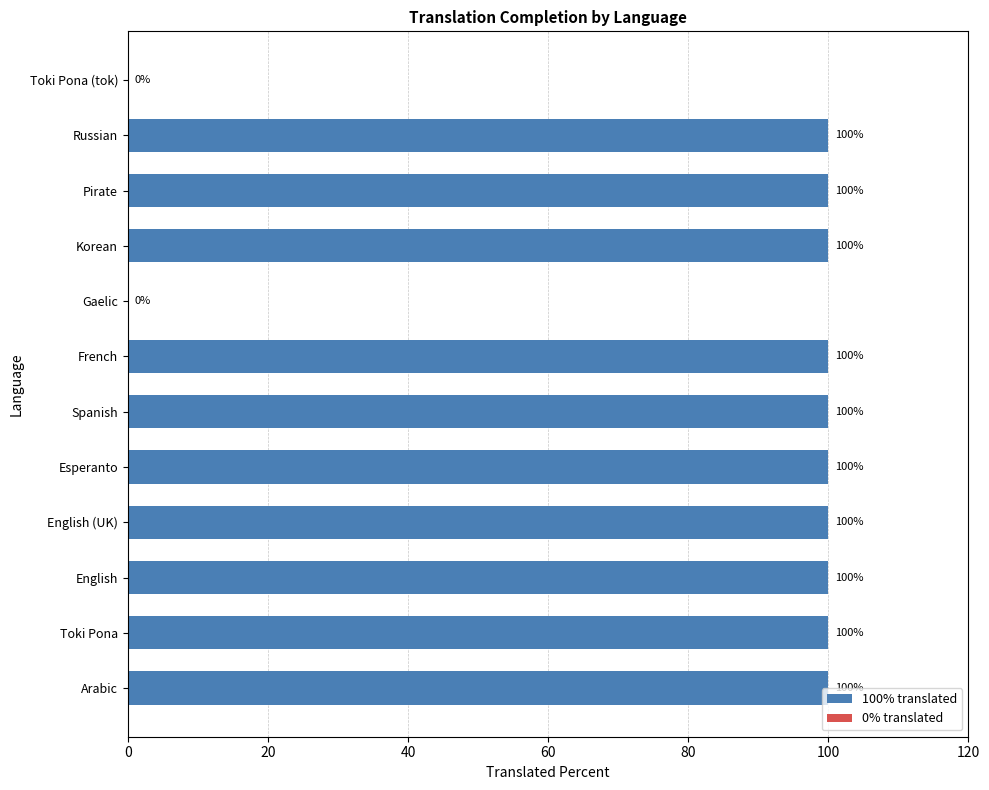

True or false: the data shows 100 at Pirate.

True